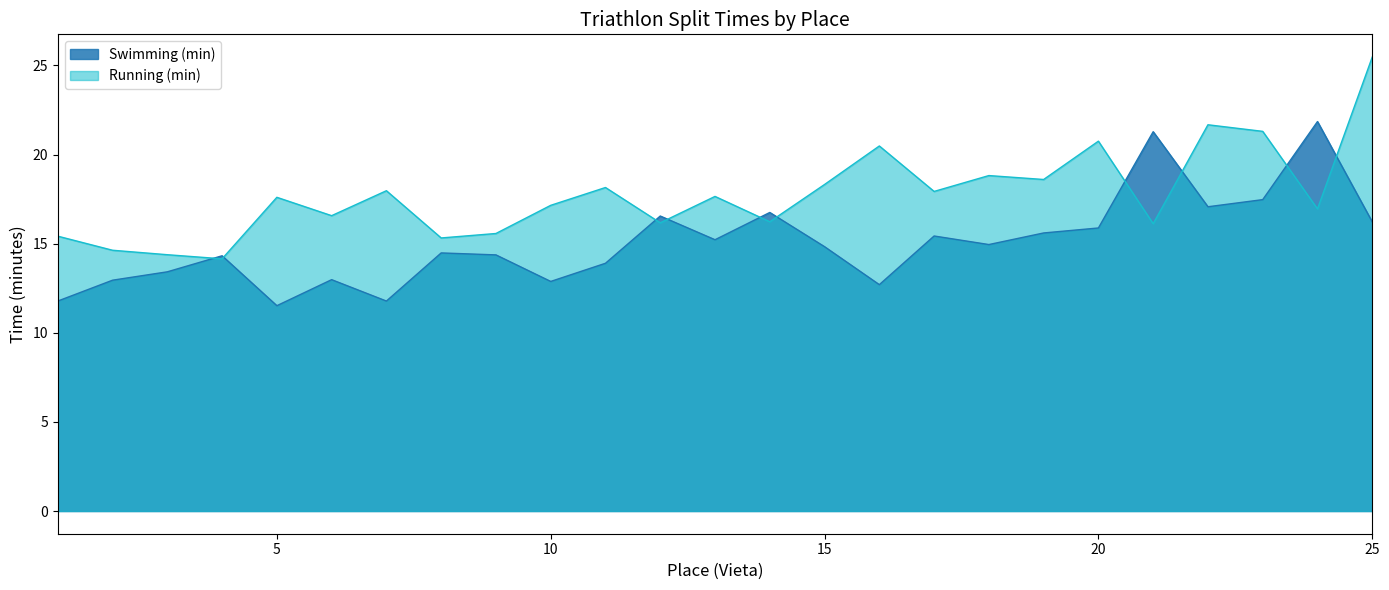

Count the number of data series in this chart.

2